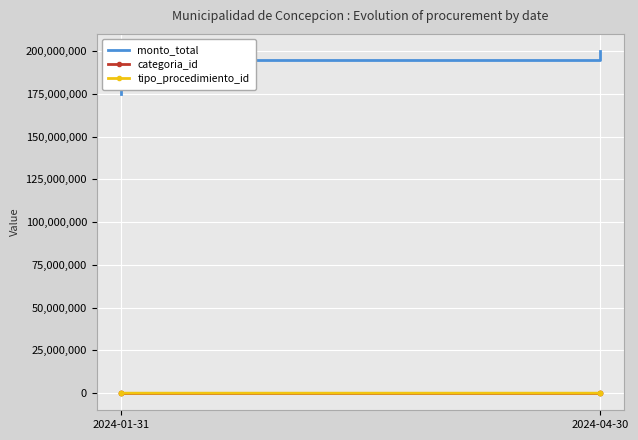

What is the total value across all series at 2024-01-31?

175000038